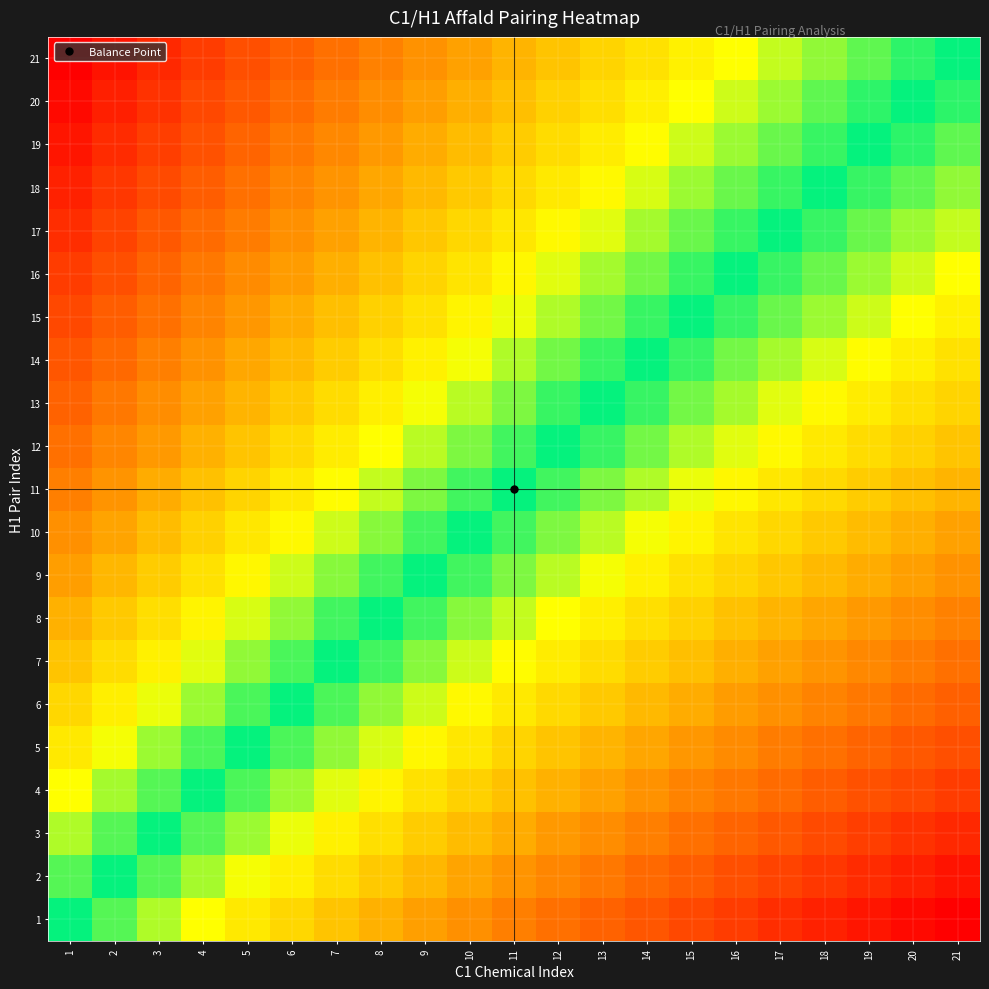

What is the total value across all series at 7?

8.6